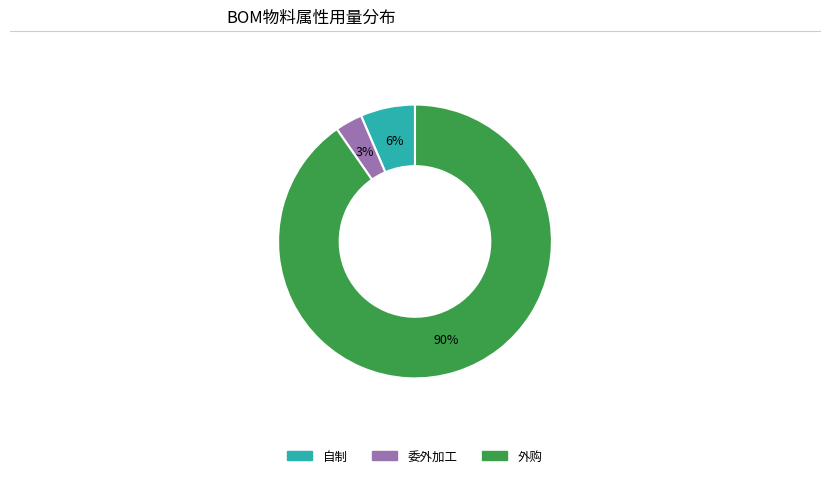

Is there any slice that represents more than half of the pie?

Yes